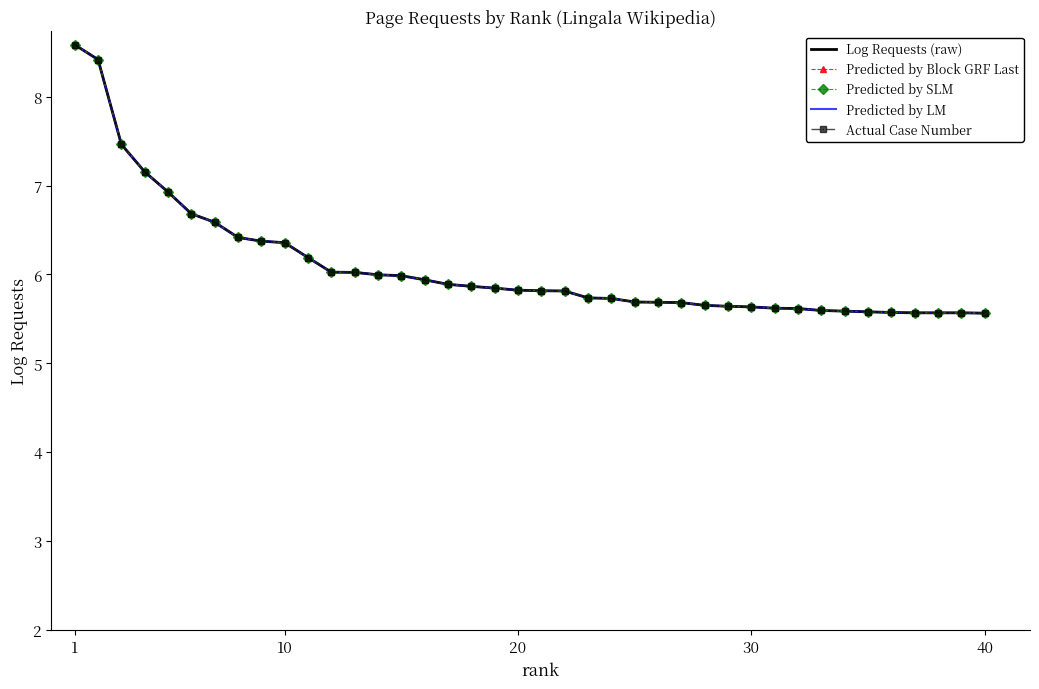

True or false: Predicted by Block GRF Last has more than 1 points higher than both neighbors.

False